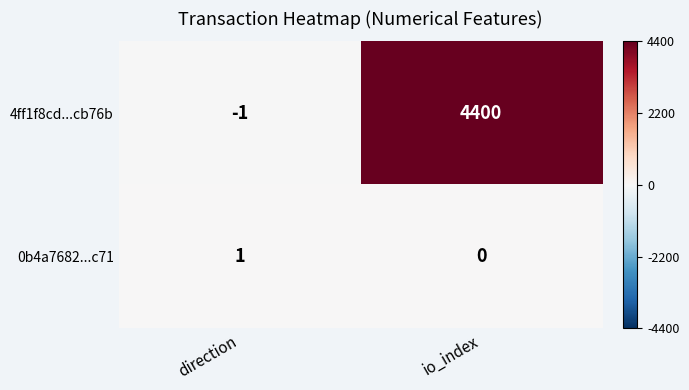

Reading left to right, what are all the values shown in this chart?

4ff1f8cd...cb76b: -1	4400
0b4a7682...c71: 1	0